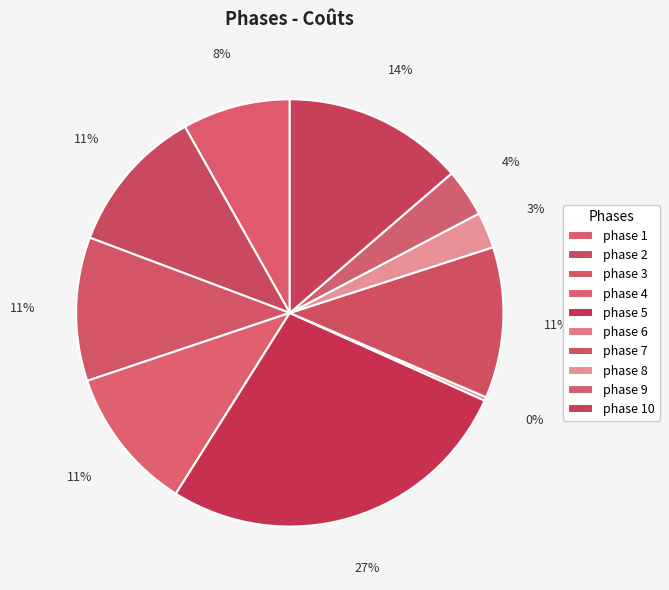

Between phase 9 and phase 4, which is larger?

phase 4